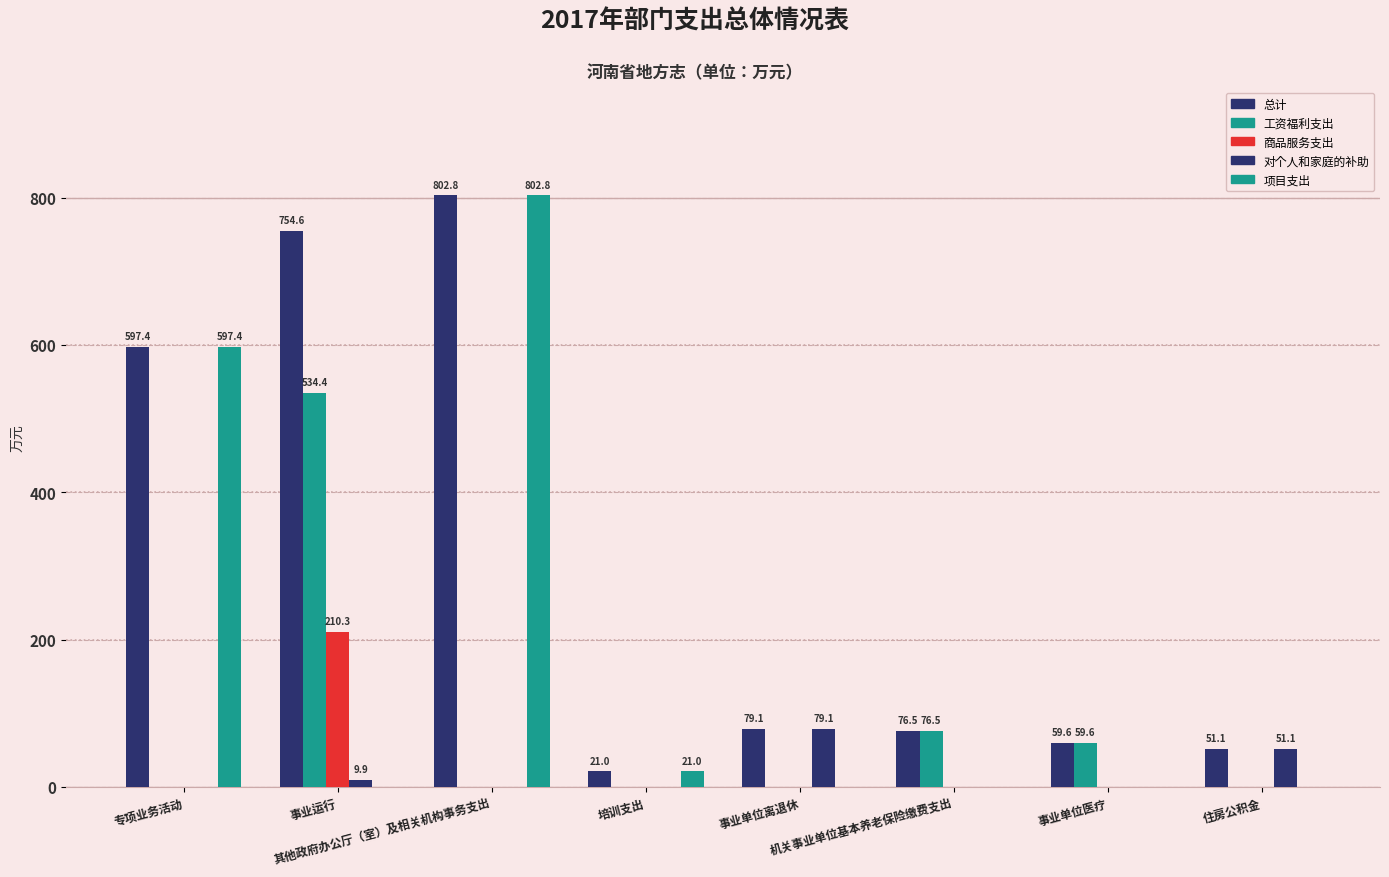

Rank the series by their maximum value, from highest to lowest.

总计, 项目支出, 工资福利支出, 商品服务支出, 对个人和家庭的补助